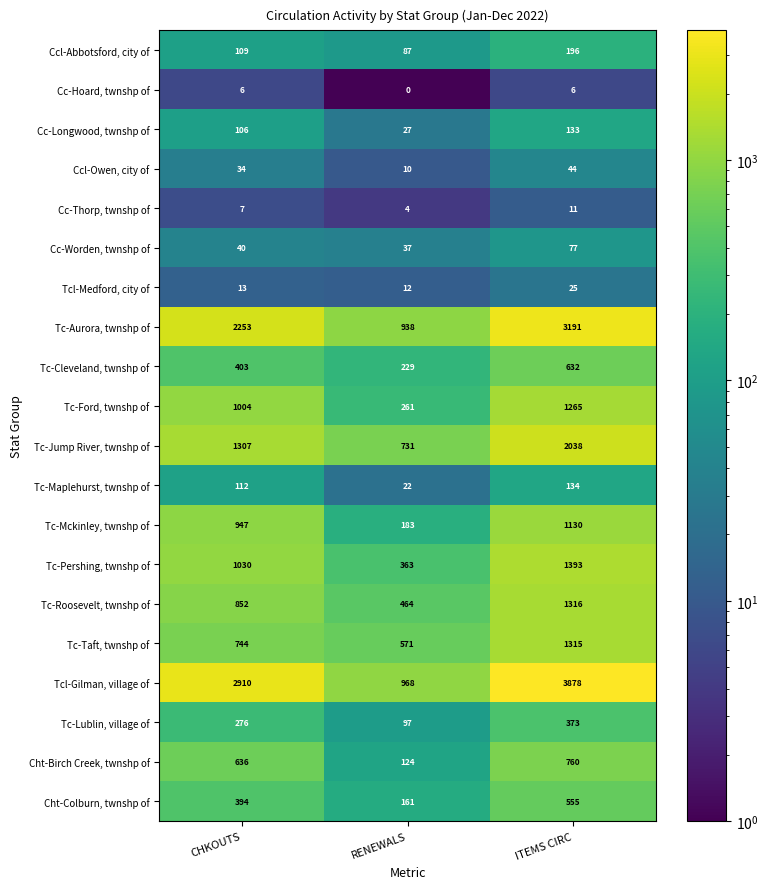

The Tc-Cleveland, twnshp of series shows 947 at ITEMS CIRC. True or false?

False